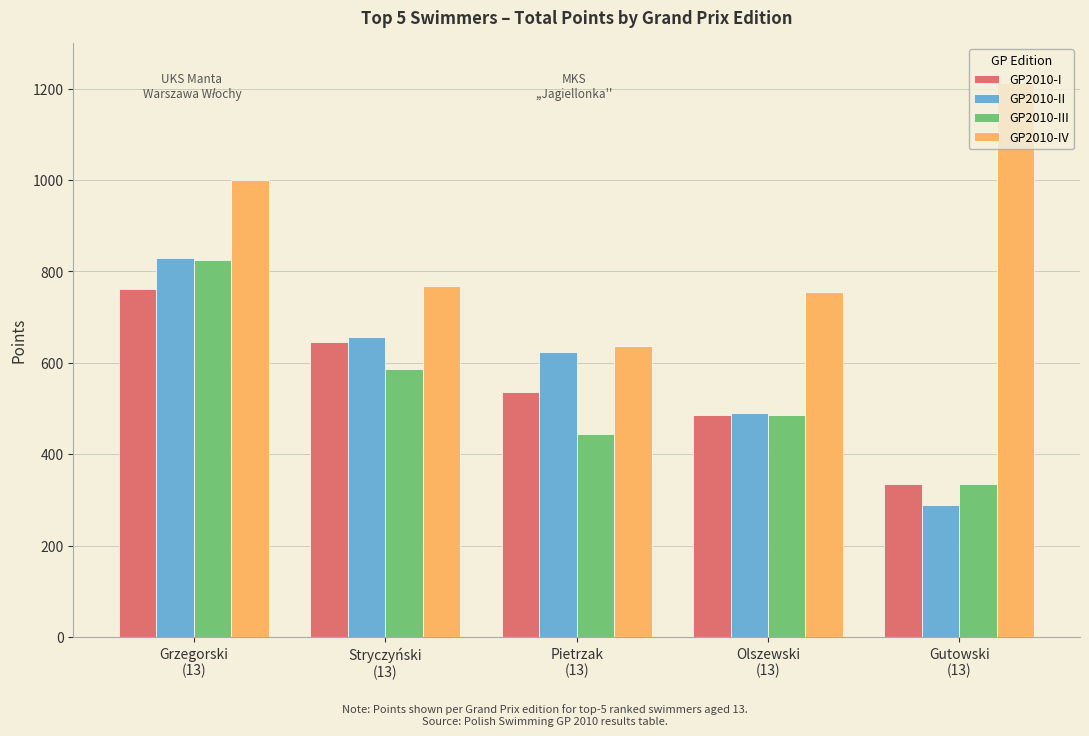

At which label does GP2010-I first exceed 537?

Grzegorski
(13)